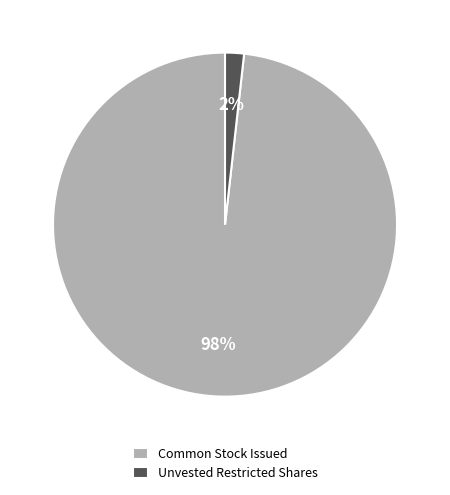

Which slice is the largest?

Common Stock Issued